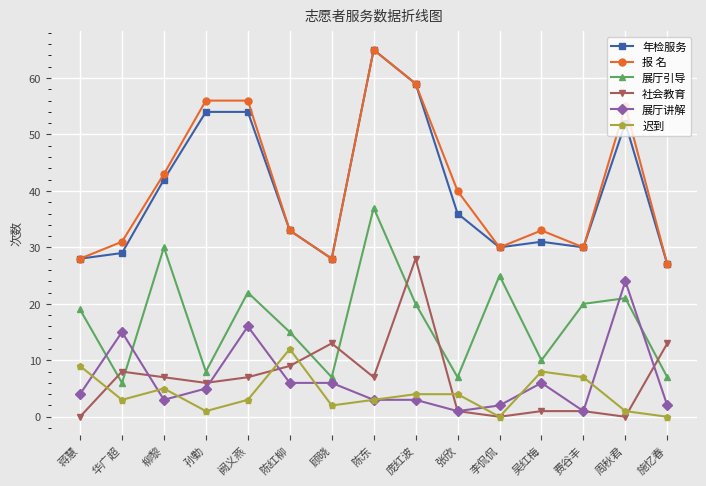

What is the highest value of the 年检服务 series?

65